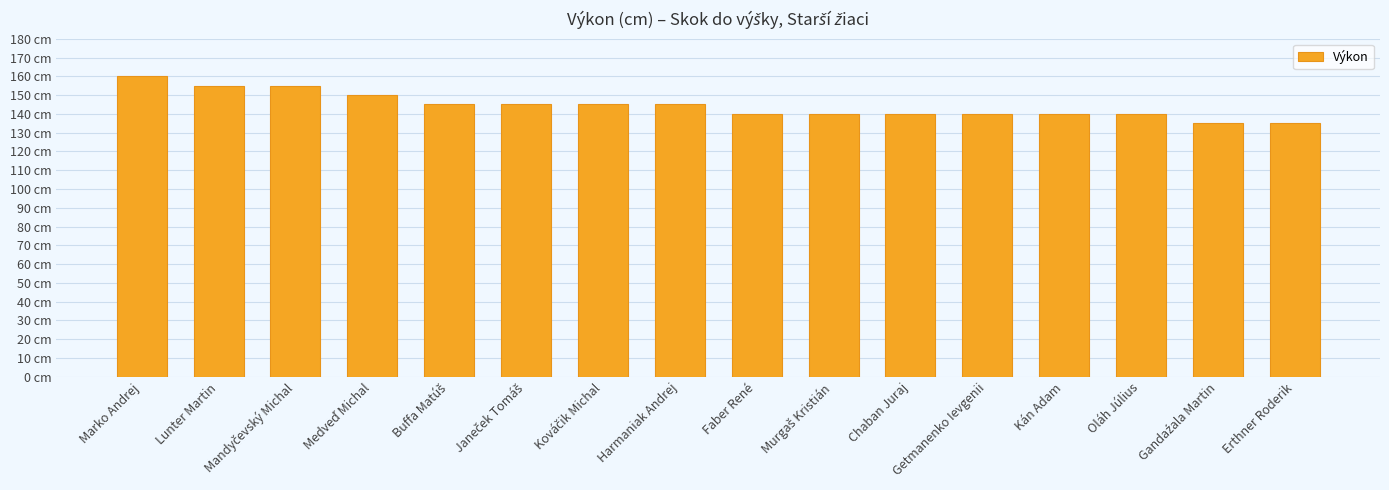

Count the values in the range 140 to 150.

11